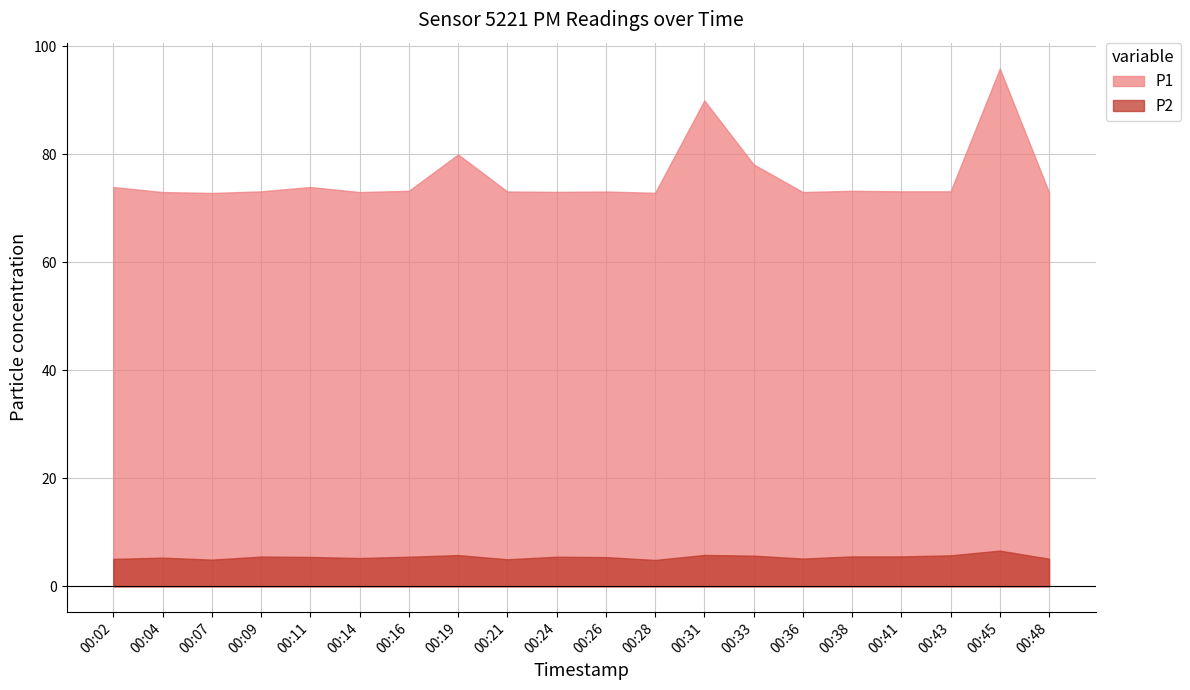

Is it true that P2 equals 7.5 at 00:48?

False